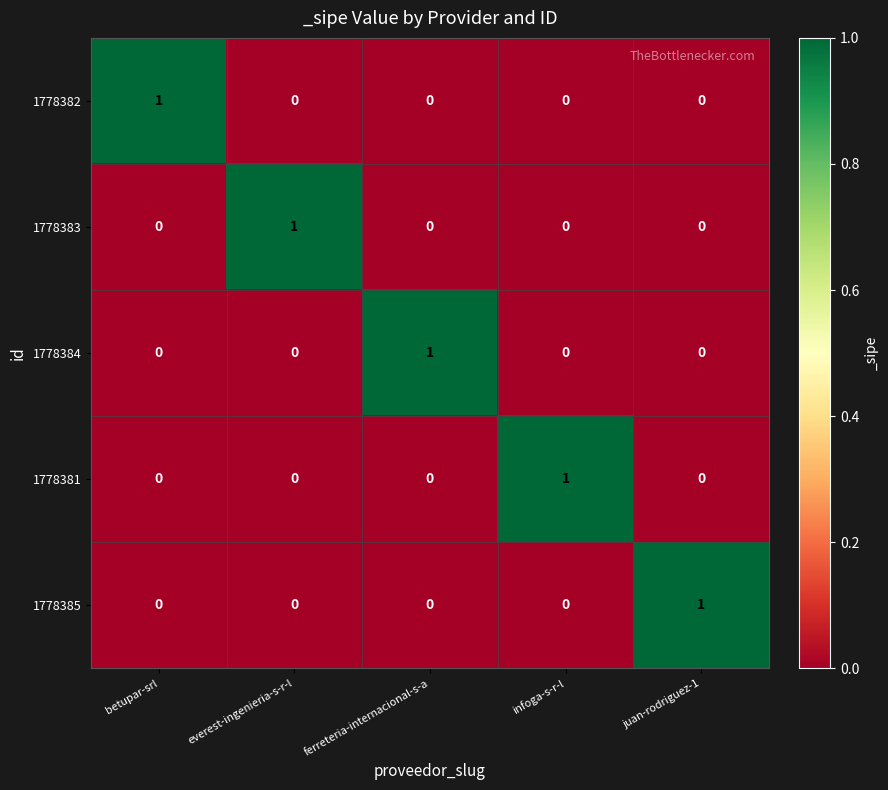

At which label does 1778385 reach its peak?

juan-rodriguez-1